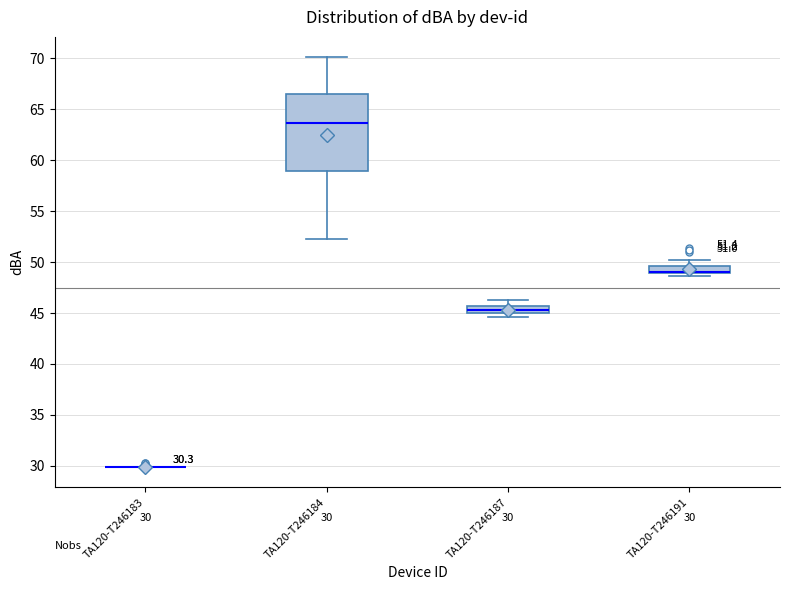

Which box is the tallest, from its lower edge to its upper edge?

TA120-T246184